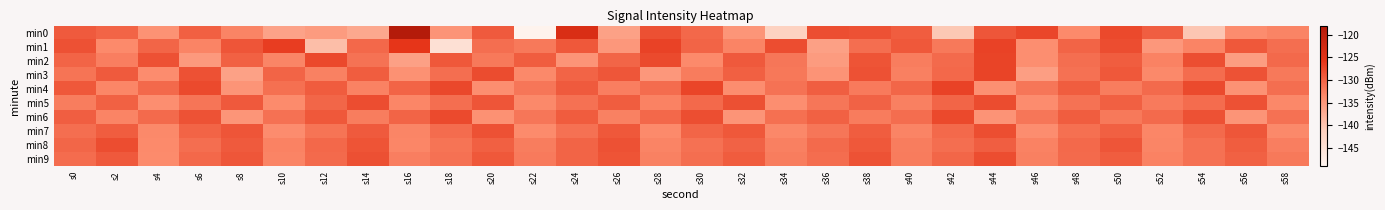

At s28, list the series in order from smallest to largest.

min3, min7, min8, min5, min9, min4, min6, min0, min2, min1